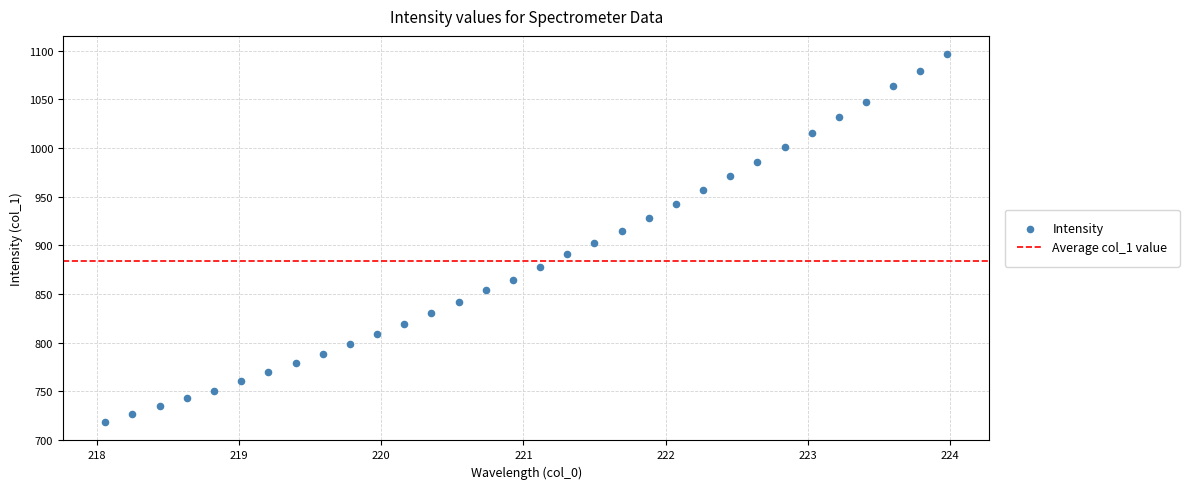

What is the range of X values (max minus min)?

5.9